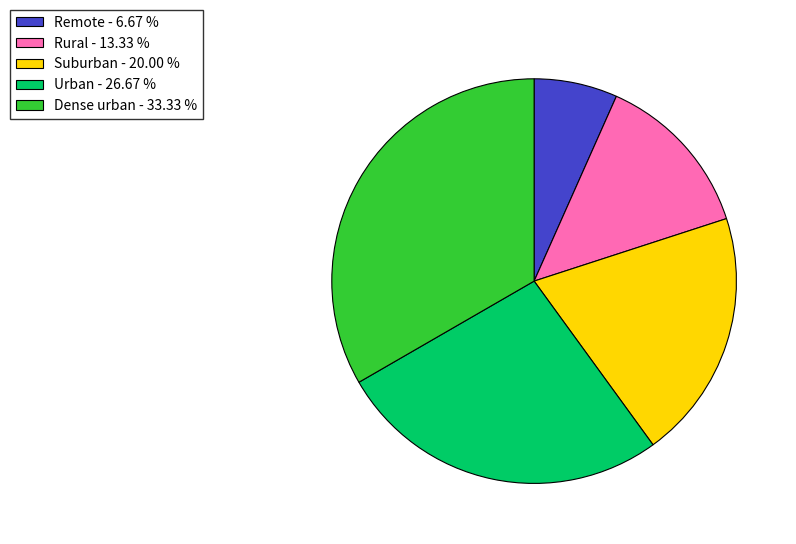

How many segments does this pie chart have?

5